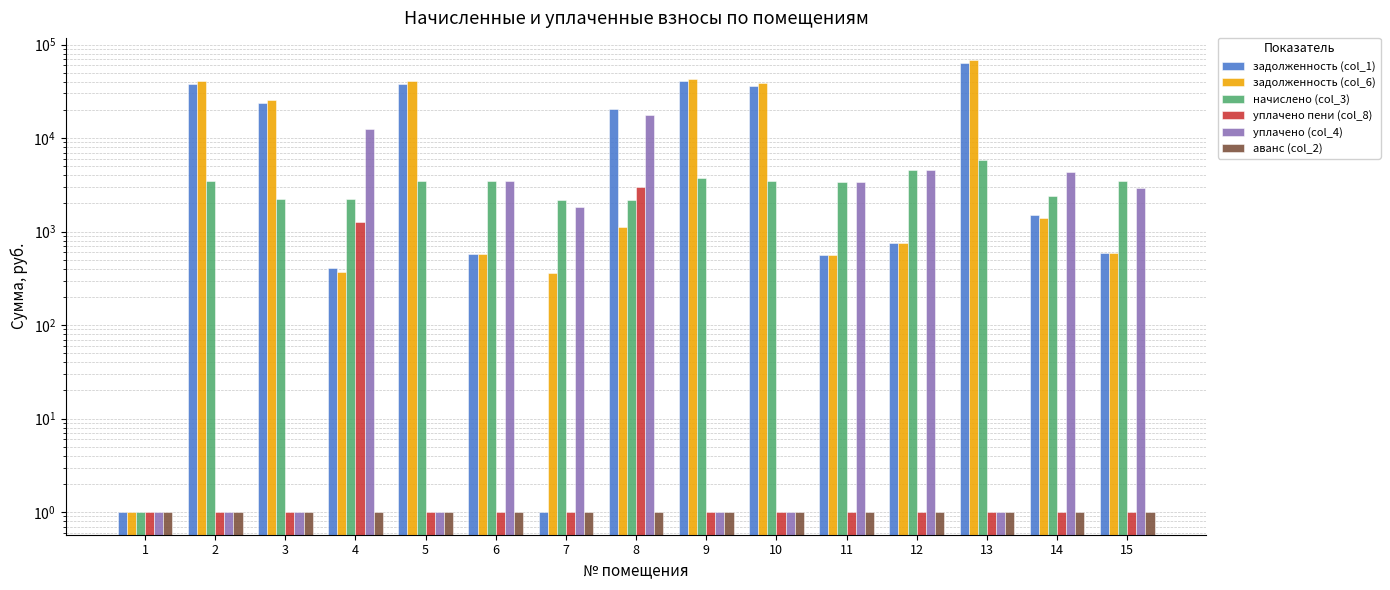

Reading left to right, transcribe all the data shown in this chart.

задолженность (col_1): 1=1.0	2=38141.8	3=24011.5	4=409.8	5=38093.7	6=573.2	7=1.0	8=20467.7	9=40480.5	10=36347.3	11=564.4	12=754.0	13=63489.1	14=1489.1	15=586.3
задолженность (col_6): 1=1.0	2=40644.2	3=25586.9	4=371.0	5=40593.0	6=573.2	7=364.5	8=1108.6	9=43136.4	10=38786.6	11=564.4	12=754.0	13=67654.5	14=1405.4	15=586.3
начислено (col_3): 1=1.0	2=3509.2	3=2209.2	4=2226.7	5=3504.8	6=3439.0	7=2187.2	8=2187.2	9=3724.4	10=3452.1	11=3386.2	12=4523.8	13=5841.4	14=2411.2	15=3518.0
уплачено пени (col_8): 1=1.0	2=1.0	3=1.0	4=1258.3	5=1.0	6=1.0	7=1.0	8=2969.8	9=1.0	10=1.0	11=1.0	12=1.0	13=1.0	14=1.0	15=1.0
уплачено (col_4): 1=1.0	2=1.0	3=1.0	4=12542.7	5=1.0	6=3439.0	7=1822.7	8=17540.2	9=1.0	10=1.0	11=3386.2	12=4523.8	13=1.0	14=4300.0	15=2931.7
аванс (col_2): 1=1.0	2=1.0	3=1.0	4=1.0	5=1.0	6=1.0	7=1.0	8=1.0	9=1.0	10=1.0	11=1.0	12=1.0	13=1.0	14=1.0	15=1.0